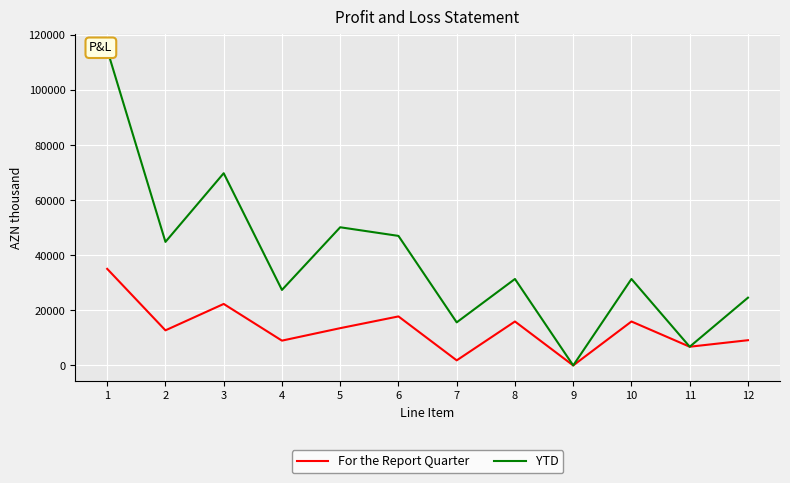

Is the value of For the Report Quarter at 5 greater than the value of YTD at 5?

No